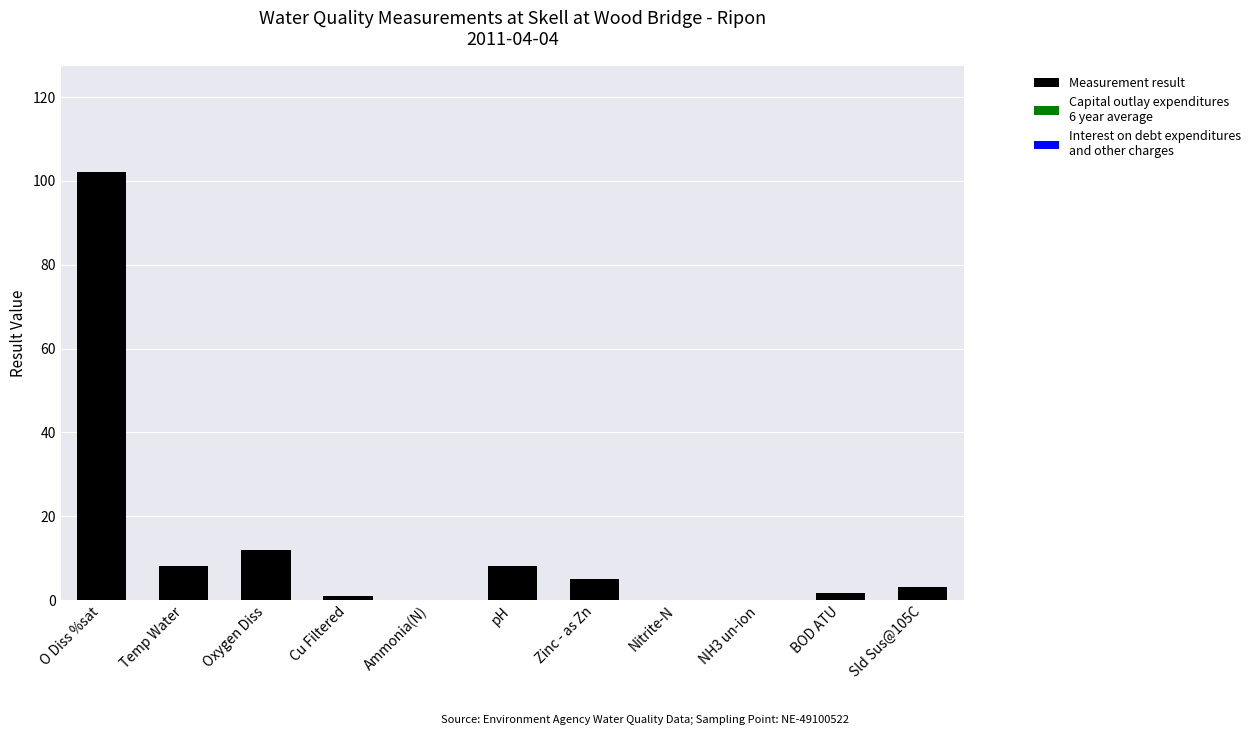

What is the maximum value shown in the chart?

102.0